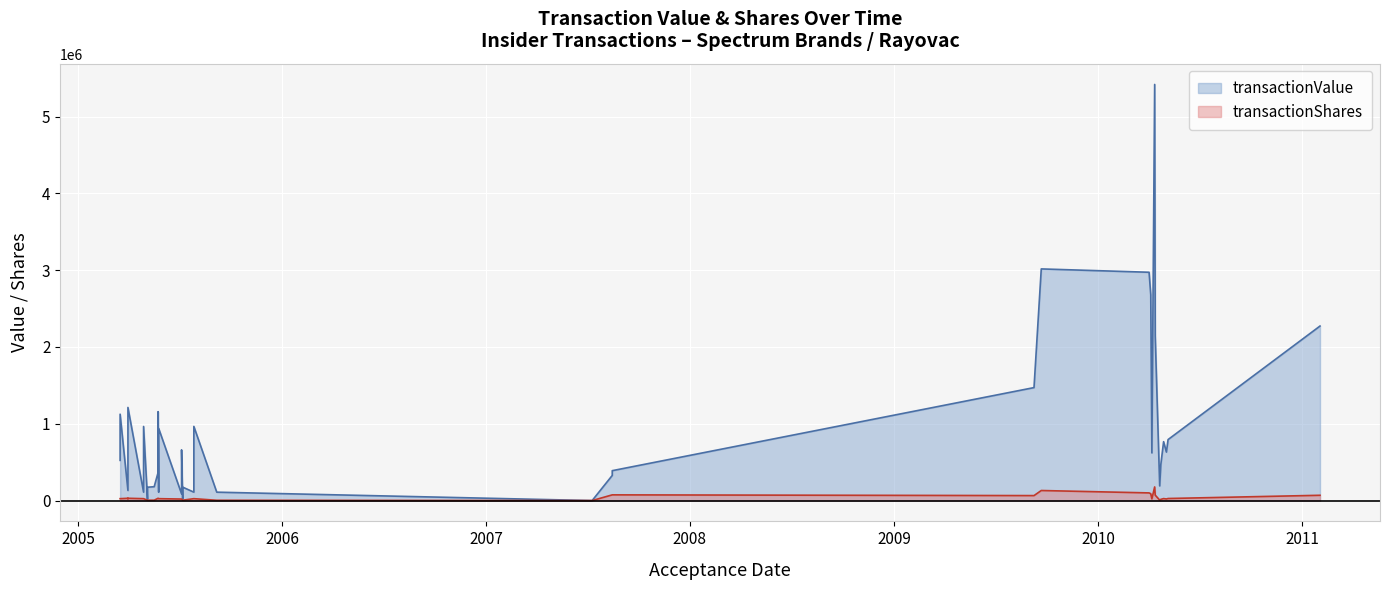

Is it true that transactionShares equals 30000 at 2005-03-31?

True